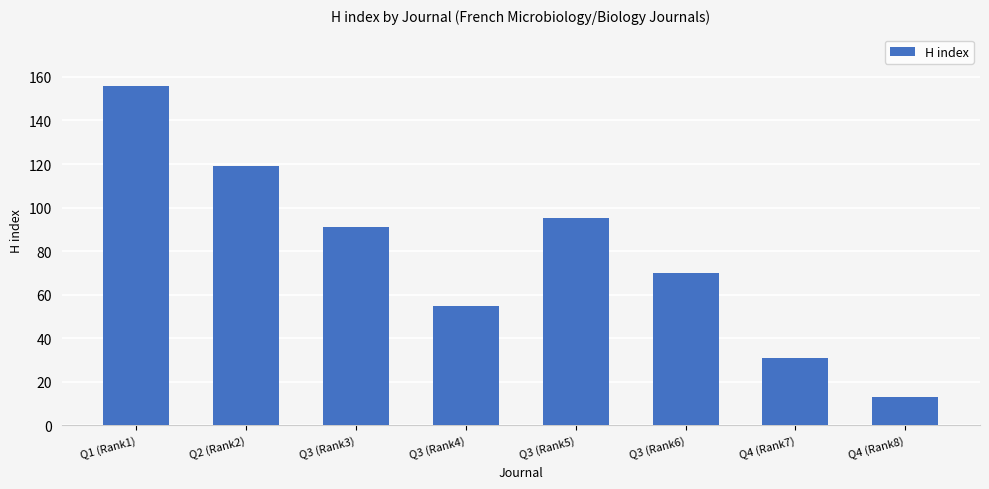

What is the difference between the maximum and minimum values?

143